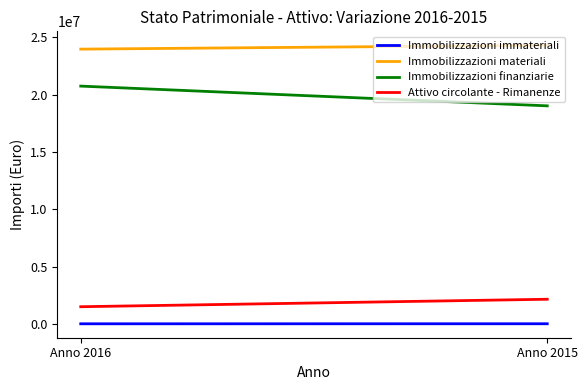

How many values in the Immobilizzazioni materiali series are below 24311674?

1